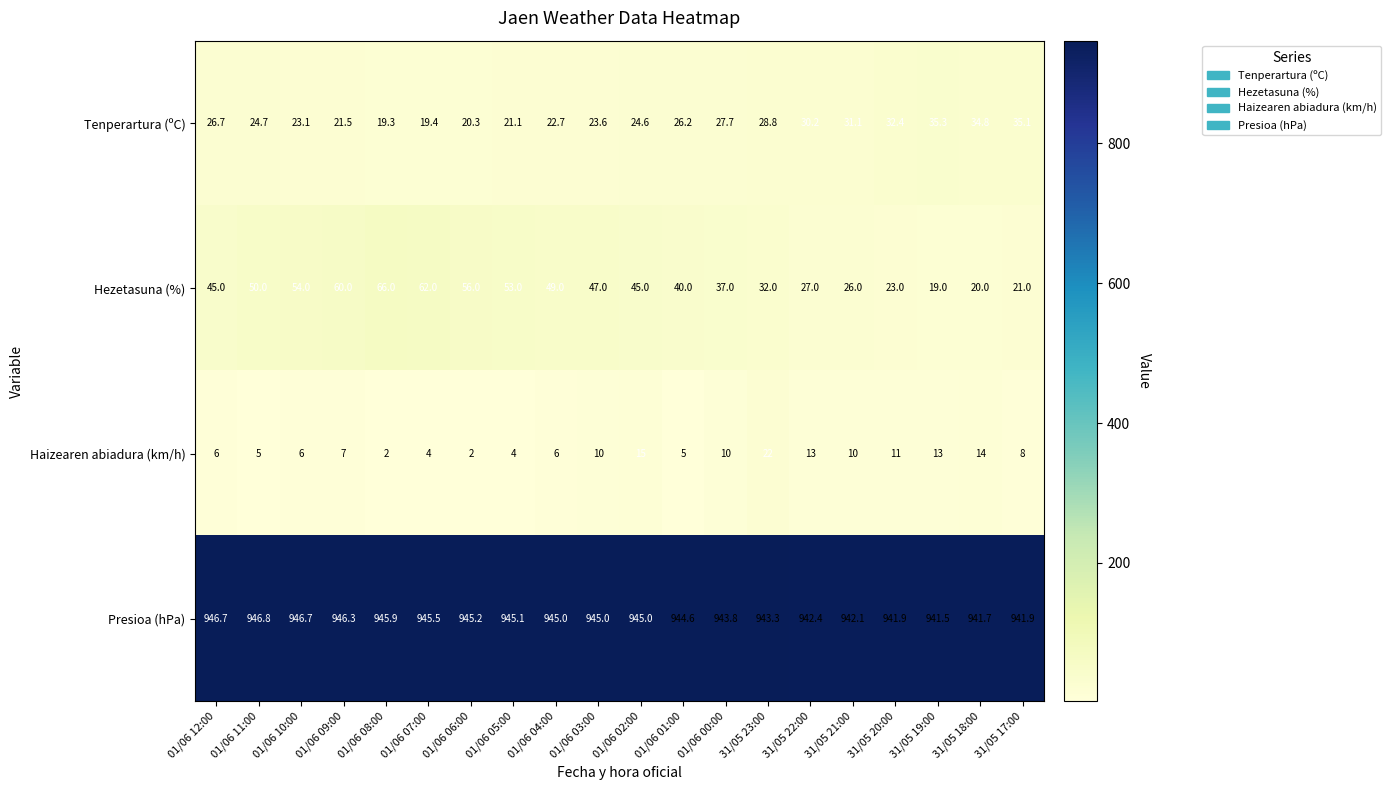

The value of Presioa (hPa) at 01/06 11:00 is 1363.1. True or false?

False